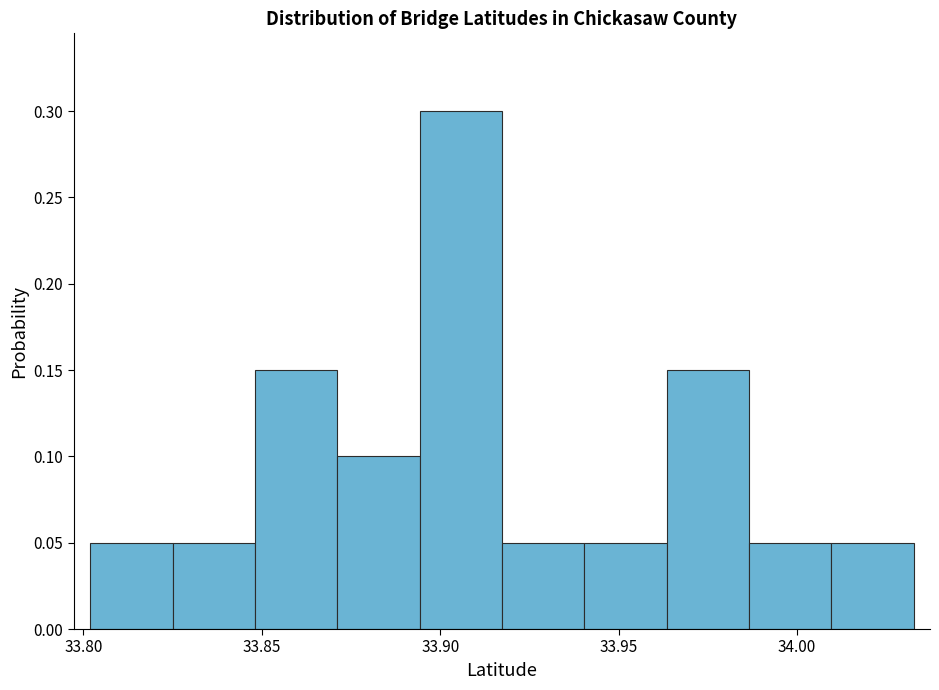

Over which range of the x-axis is the bar tallest?

33.895 to 33.915